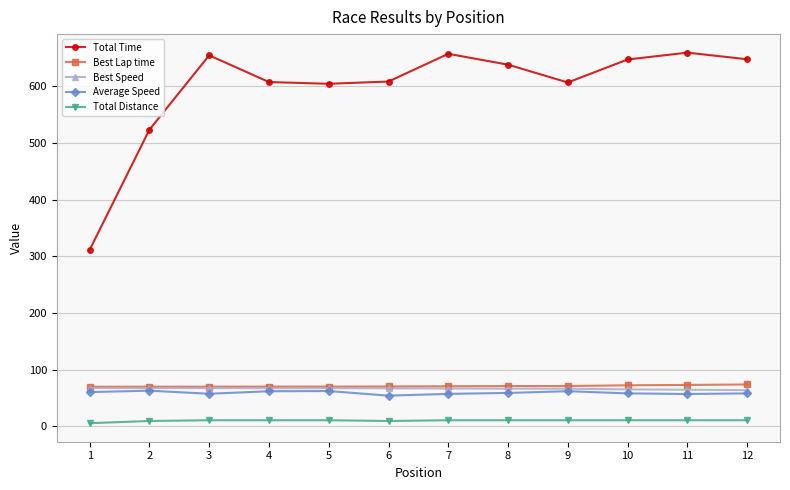

How many lines are shown in the chart?

5